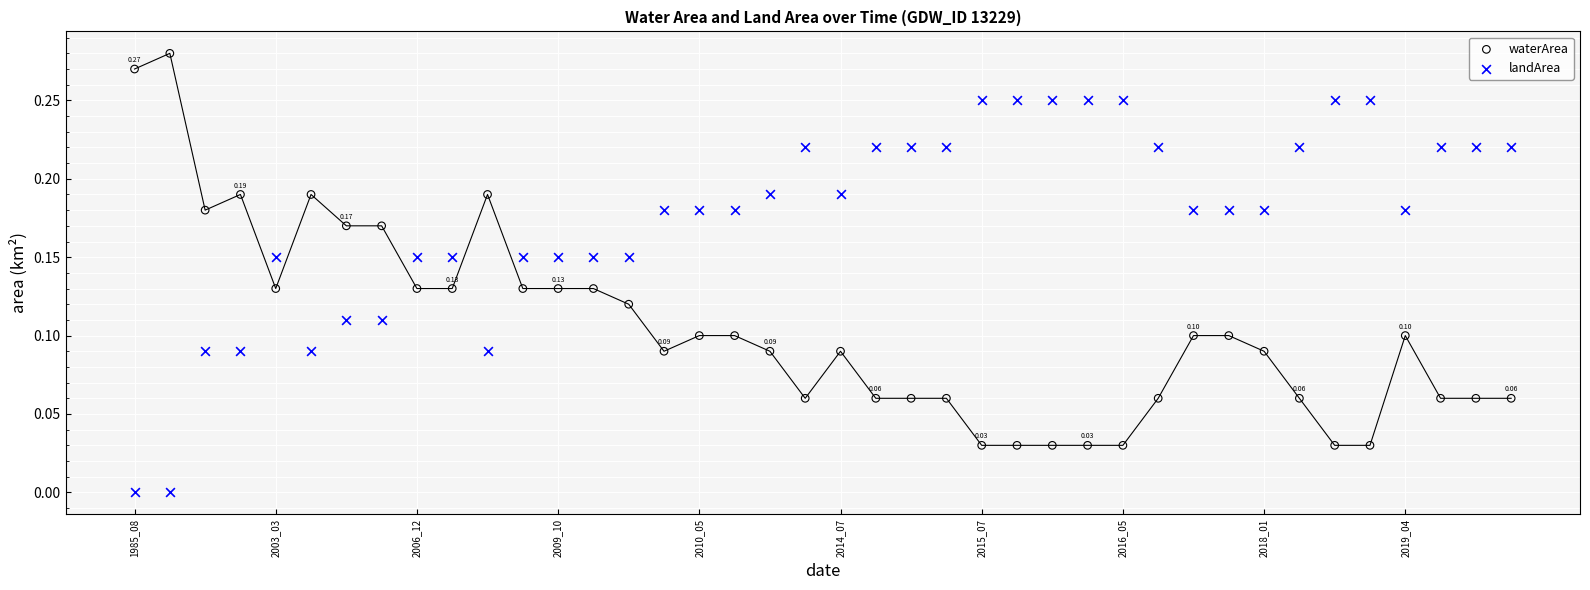

Which series reaches the maximum Y coordinate?

waterArea